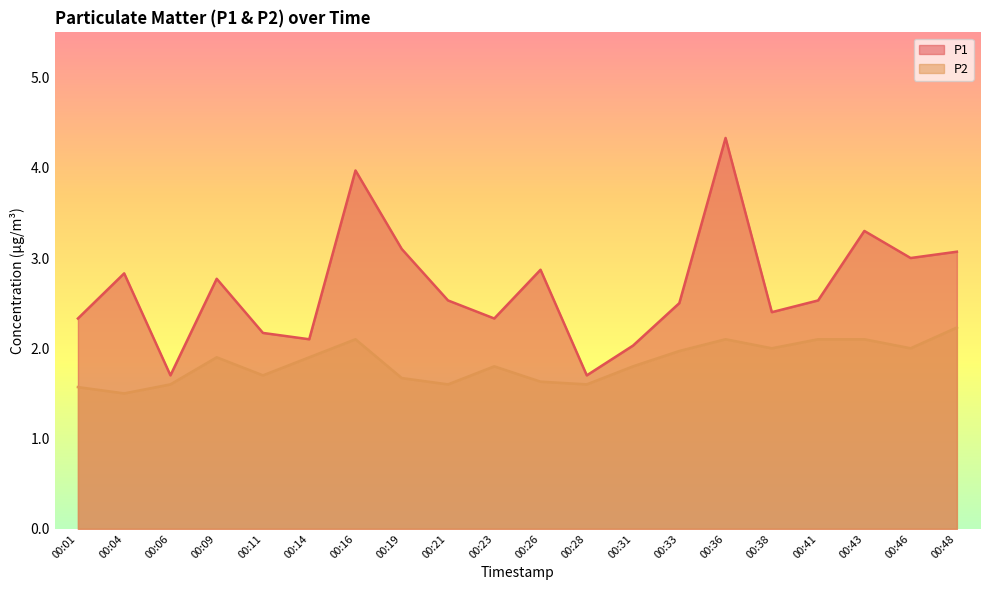

What is the difference between the second highest and minimum values in the P1 series?

2.3